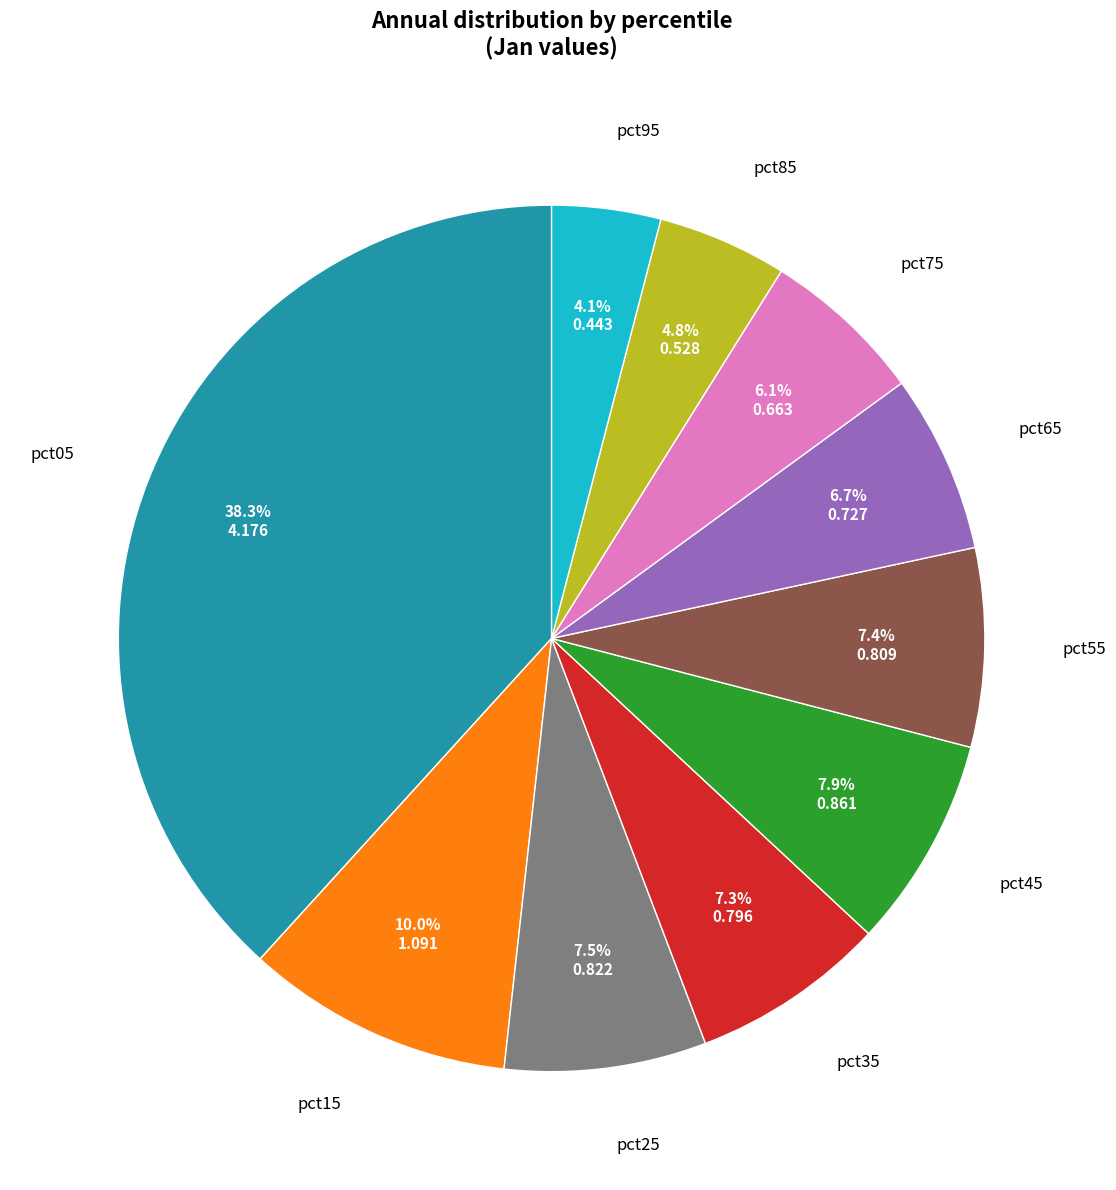

Does any single category account for the majority?

No